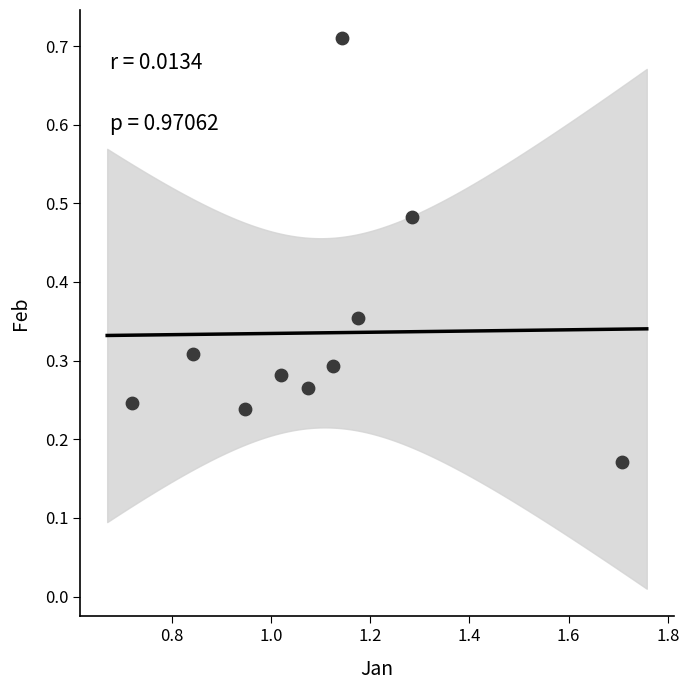

What is the range of X values (max minus min)?

1.0